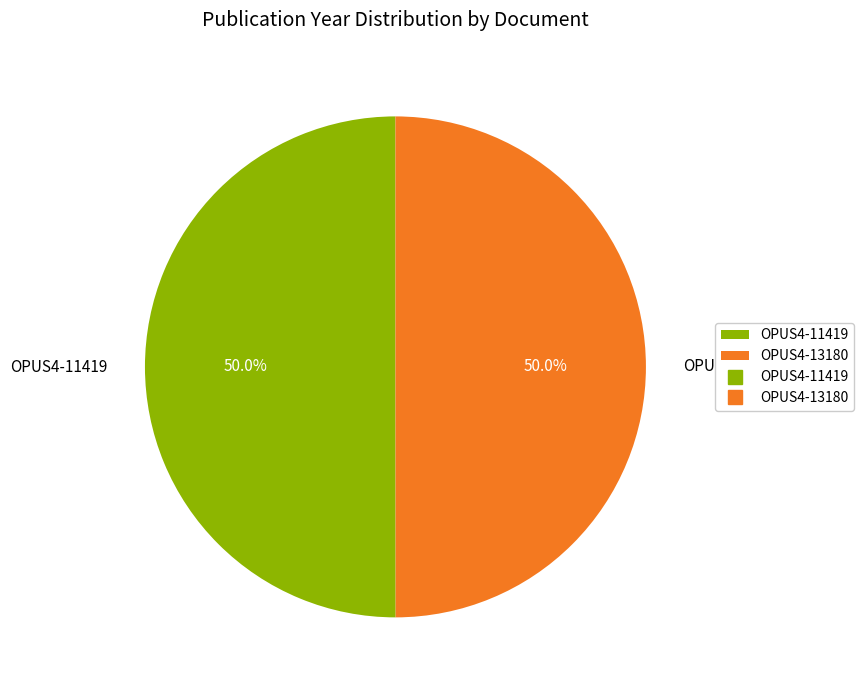

How many slices are in this pie chart?

2